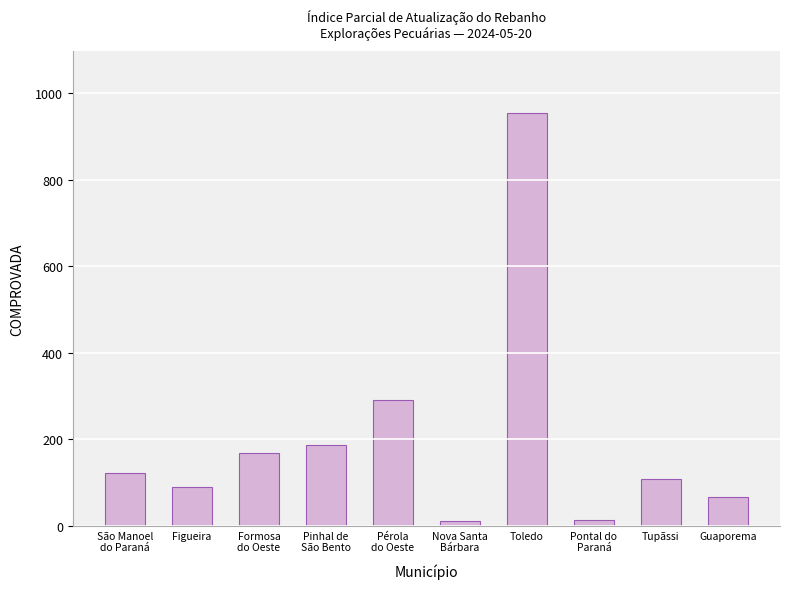

What is the difference between the values at Figueira and Pontal do
Paraná?

76